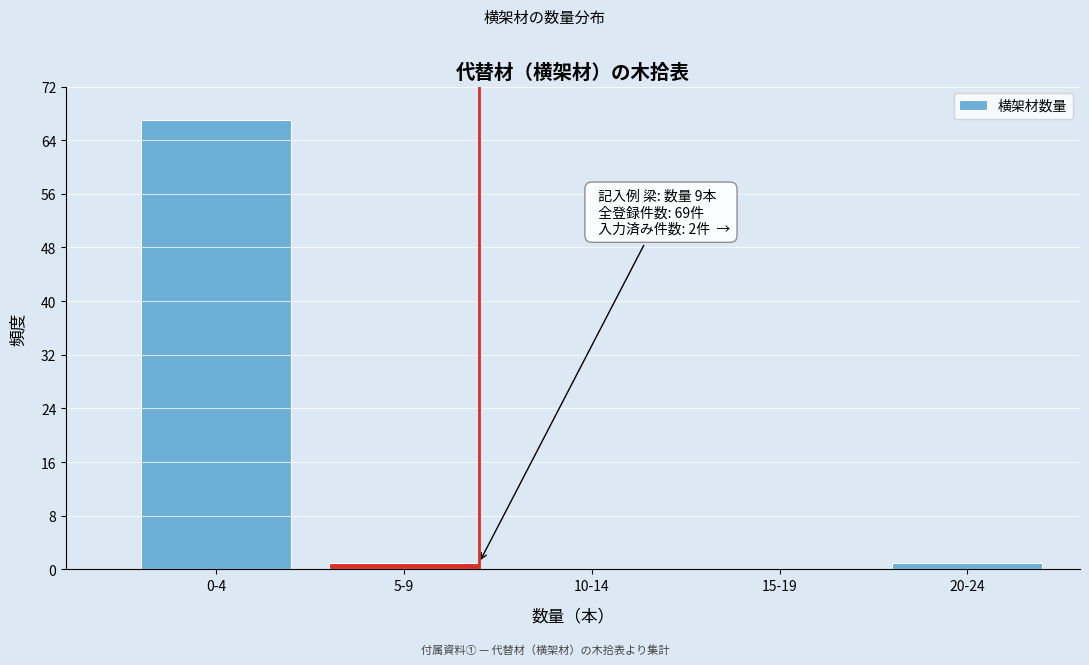

Reading right to left, list all the values displayed in this chart.

20-24=1	15-19=0	10-14=0	5-9=1	0-4=67